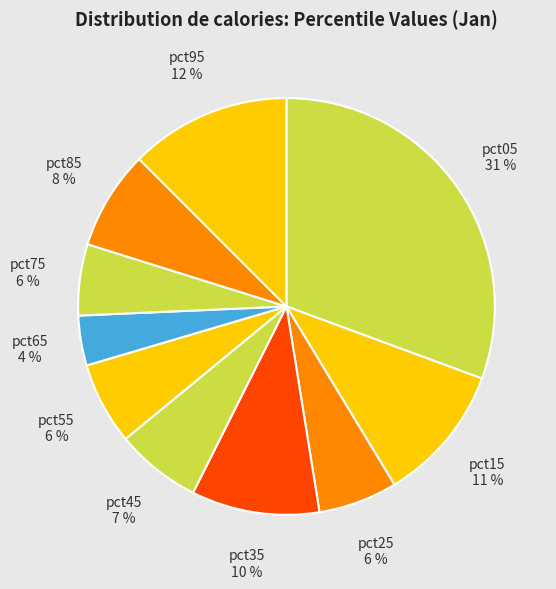

Is pct35 the majority of the pie?

No